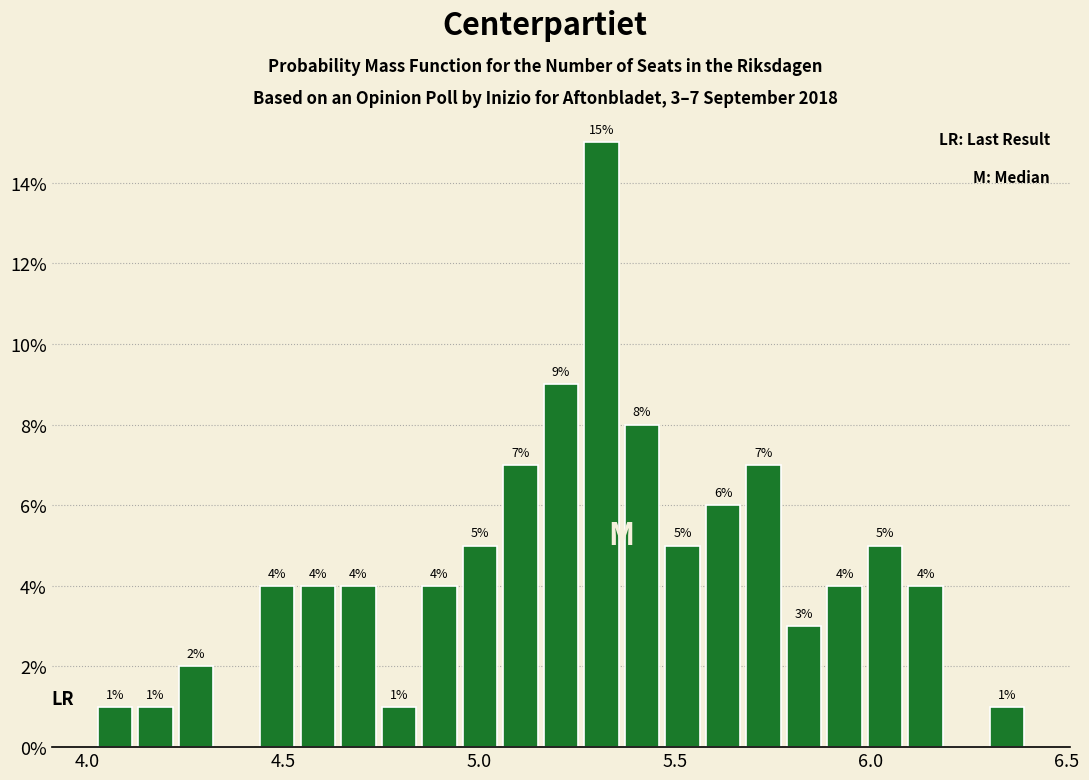

Around what value on the x-axis is the tallest bar? Give the approximate position of its centre, as read against the axis.

5.30